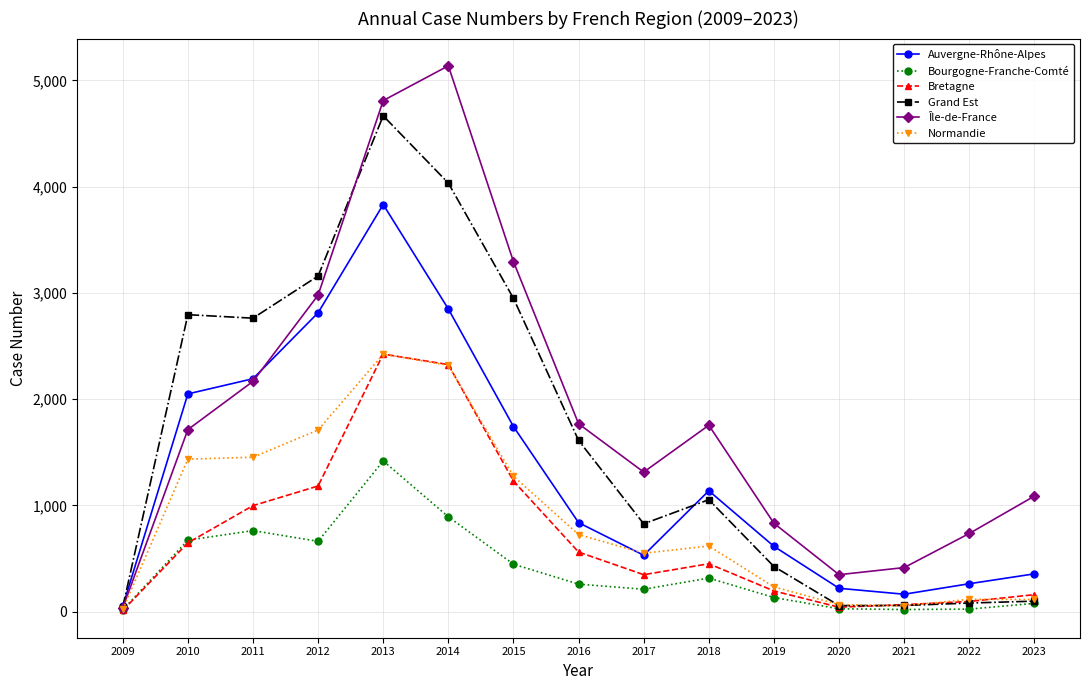

Is it true that Île-de-France equals 184 at 2022?

False